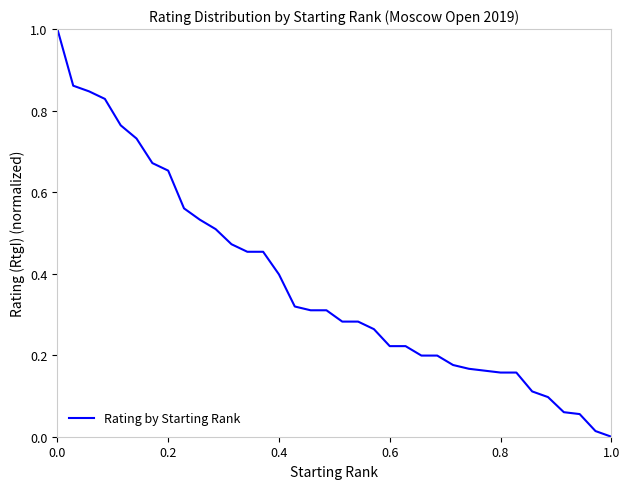

What is the maximum value shown in the chart?

1.0